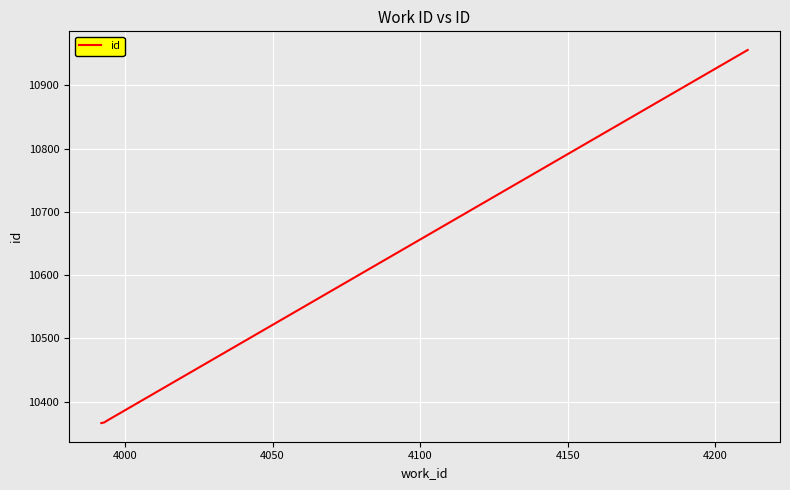

What is the smallest value displayed?

10366